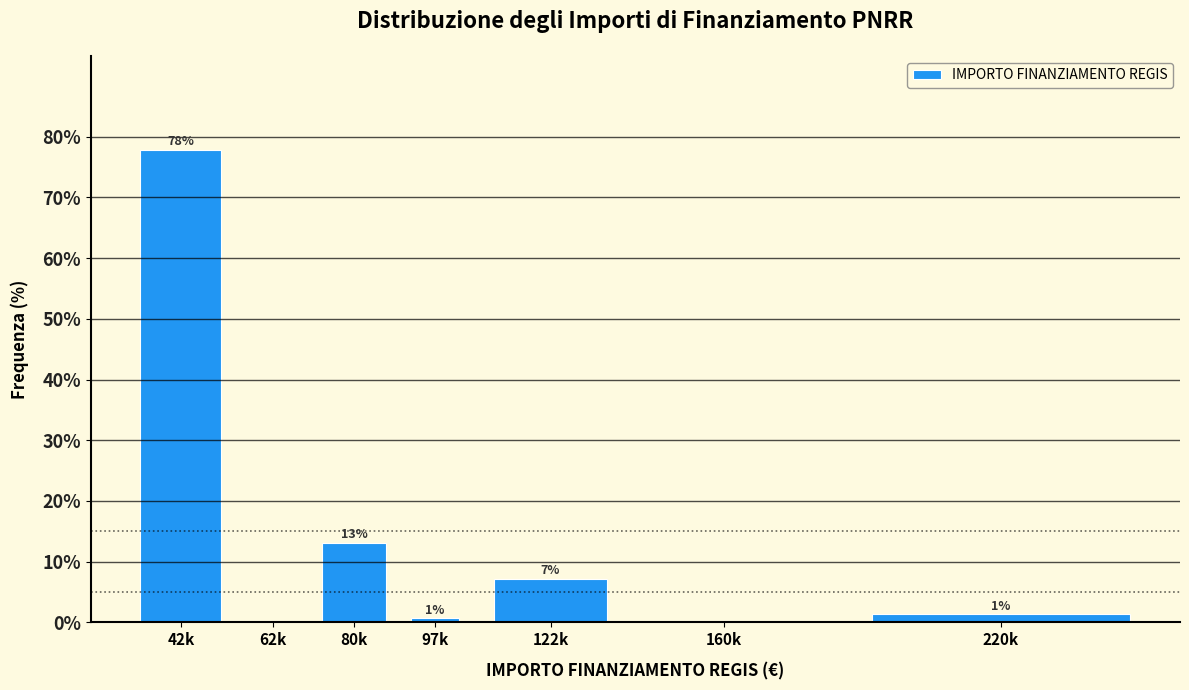

Are the bars horizontal?

No